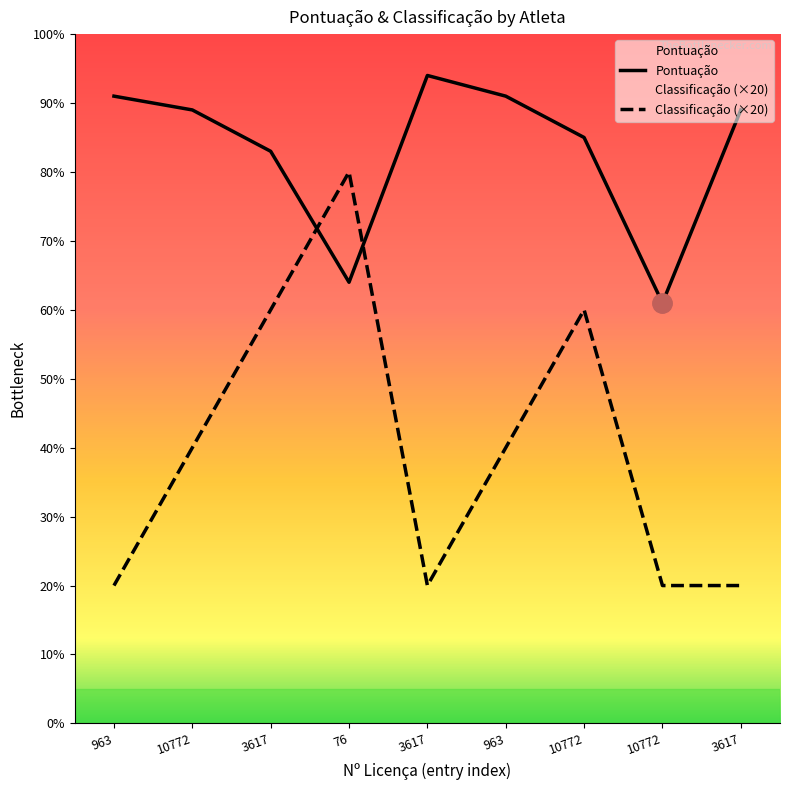

The value of Pontuação at 3617 is 143. True or false?

False